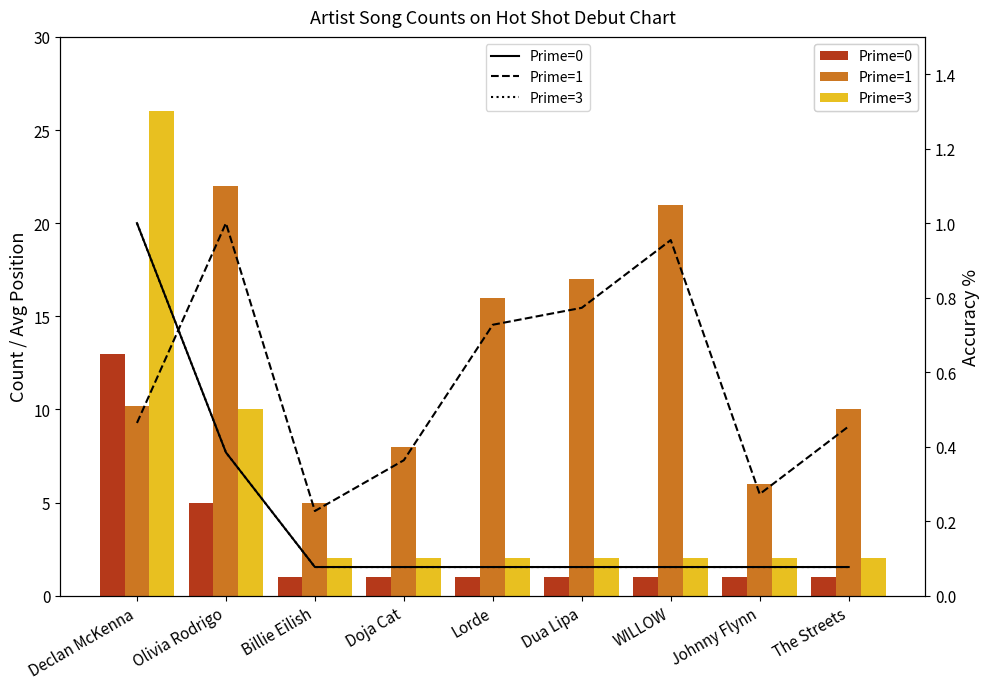

Reading right to left, extract all data points from this chart.

Song Count: The Streets=1.0	Johnny Flynn=1.0	WILLOW=1.0	Dua Lipa=1.0	Lorde=1.0	Doja Cat=1.0	Billie Eilish=1.0	Olivia Rodrigo=5.0	Declan McKenna=13.0
Avg Position: The Streets=10.0	Johnny Flynn=6.0	WILLOW=21.0	Dua Lipa=17.0	Lorde=16.0	Doja Cat=8.0	Billie Eilish=5.0	Olivia Rodrigo=22.0	Declan McKenna=10.2
2x Count: The Streets=2.0	Johnny Flynn=2.0	WILLOW=2.0	Dua Lipa=2.0	Lorde=2.0	Doja Cat=2.0	Billie Eilish=2.0	Olivia Rodrigo=10.0	Declan McKenna=26.0
Prime=0: The Streets=0.1	Johnny Flynn=0.1	WILLOW=0.1	Dua Lipa=0.1	Lorde=0.1	Doja Cat=0.1	Billie Eilish=0.1	Olivia Rodrigo=0.4	Declan McKenna=1.0
Prime=1: The Streets=0.5	Johnny Flynn=0.3	WILLOW=1.0	Dua Lipa=0.8	Lorde=0.7	Doja Cat=0.4	Billie Eilish=0.2	Olivia Rodrigo=1.0	Declan McKenna=0.5
Prime=3: The Streets=0.1	Johnny Flynn=0.1	WILLOW=0.1	Dua Lipa=0.1	Lorde=0.1	Doja Cat=0.1	Billie Eilish=0.1	Olivia Rodrigo=0.4	Declan McKenna=1.0